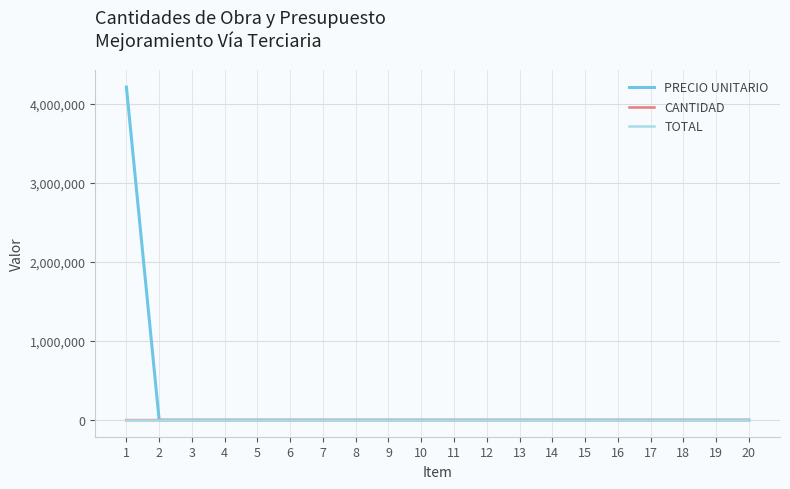

Is the value of CANTIDAD at 11 greater than the value of PRECIO UNITARIO at 1?

No